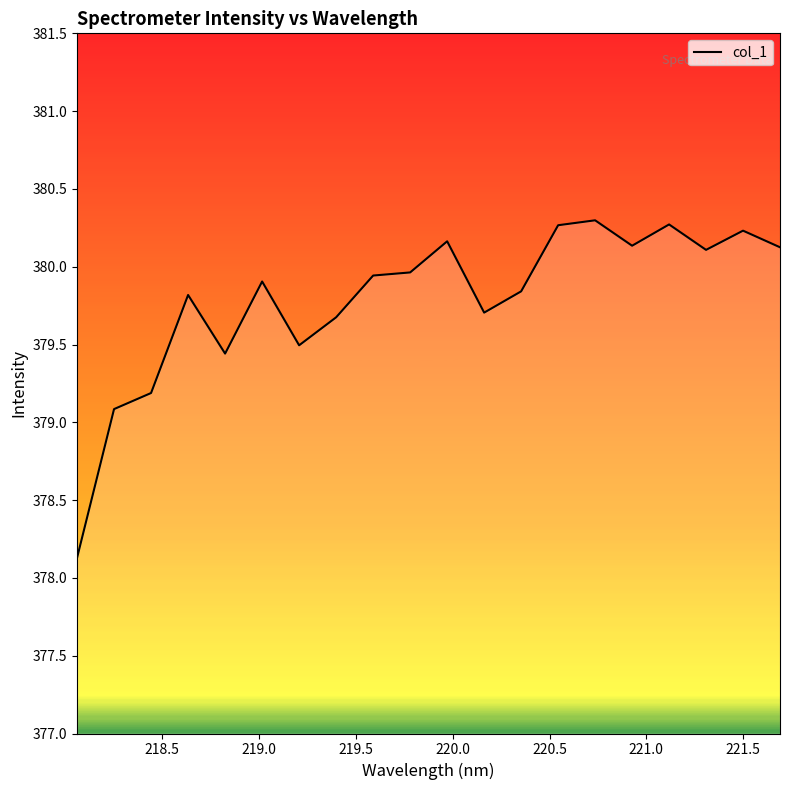

What is the maximum value shown in the chart?

380.3